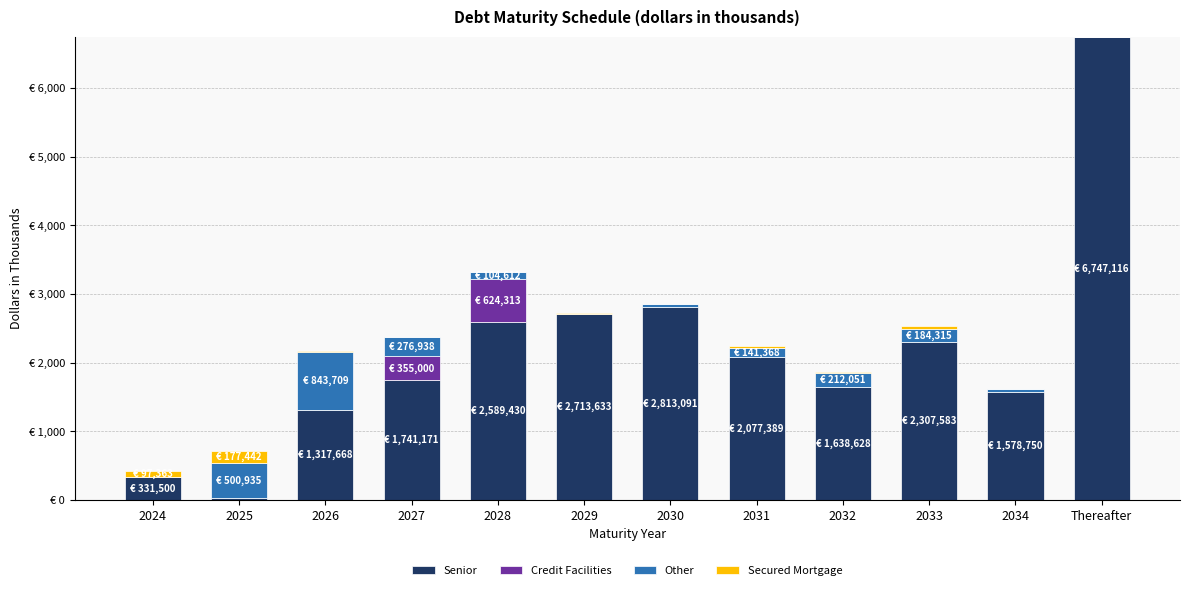

The Senior series shows 448901 at 2034. True or false?

False